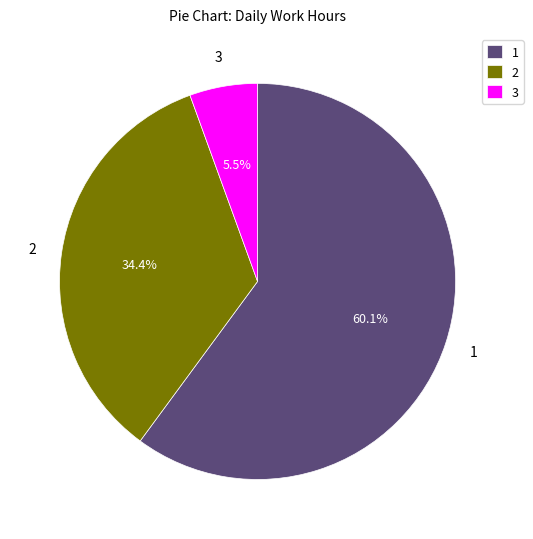

What is the largest slice in the pie chart?

1